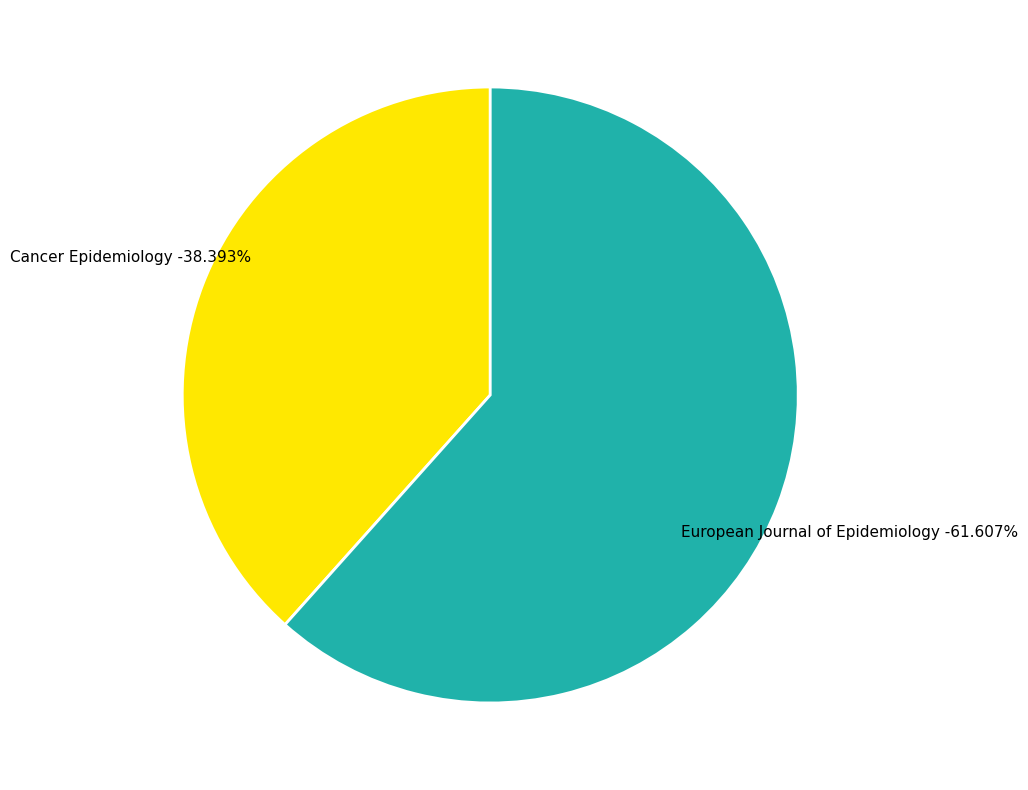

Rank the categories by value from lowest to highest.

Cancer Epidemiology, European Journal of Epidemiology